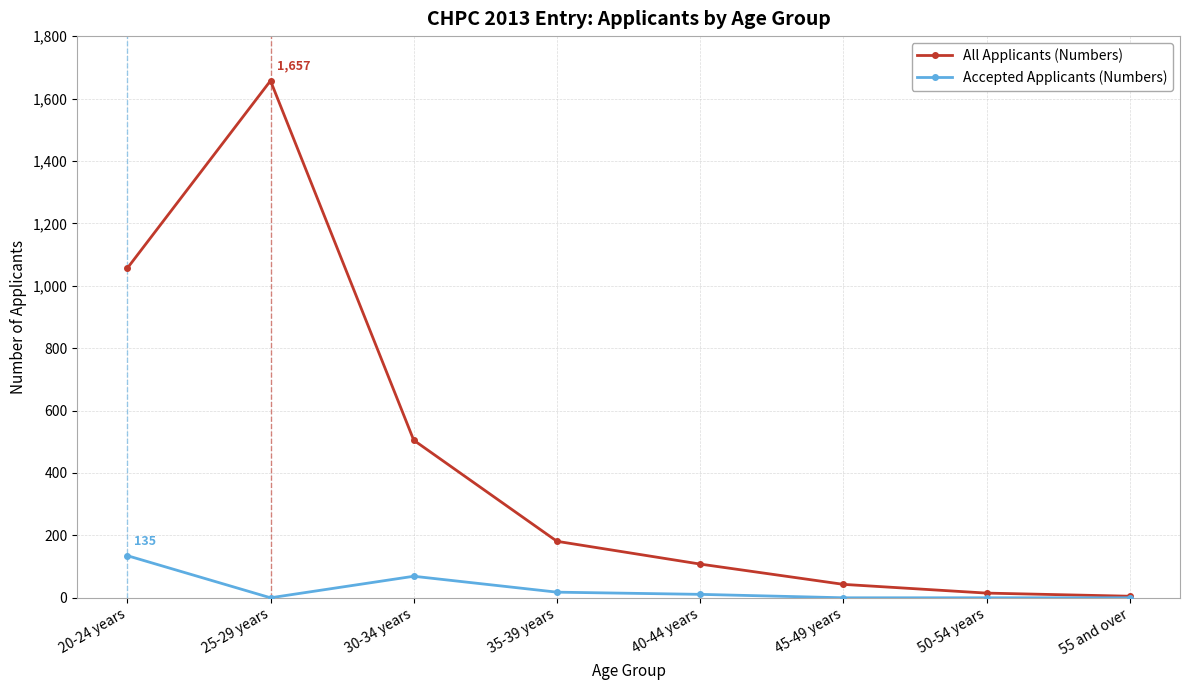

True or false: Accepted Applicants (Numbers) has more than 0 interior local peaks.

True